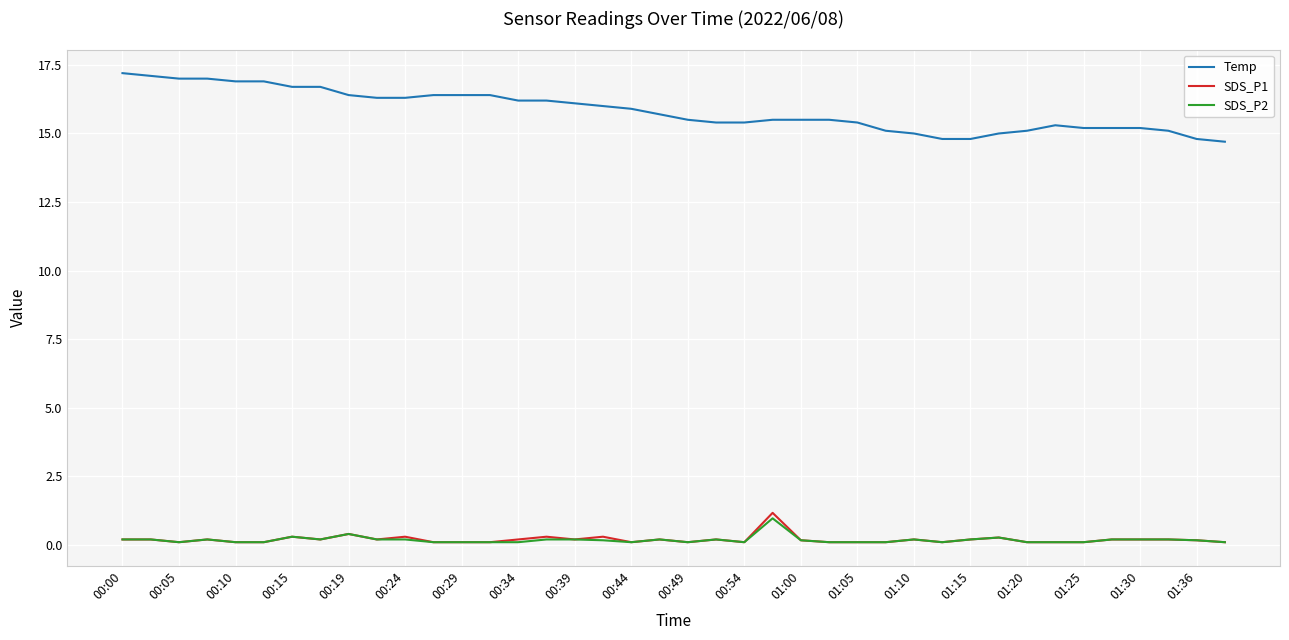

What is the highest value of the SDS_P1 series?

1.2